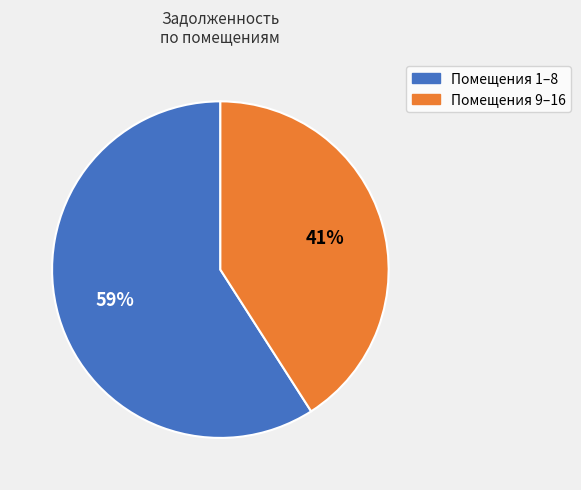

To the nearest percent, what is the average slice percentage?

50%